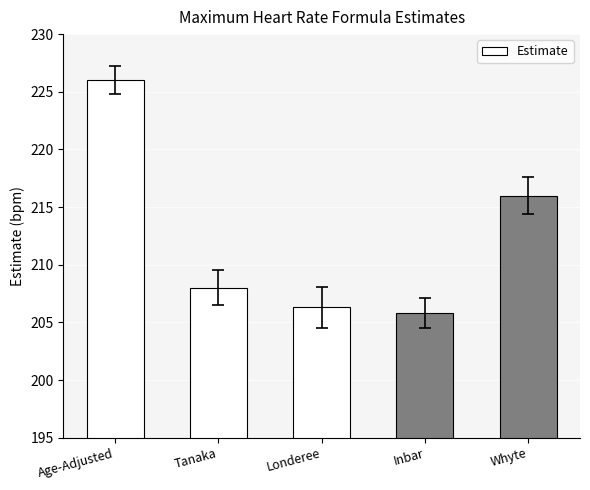

Approximately how many times larger is the value at Whyte compared to Inbar?

1.0